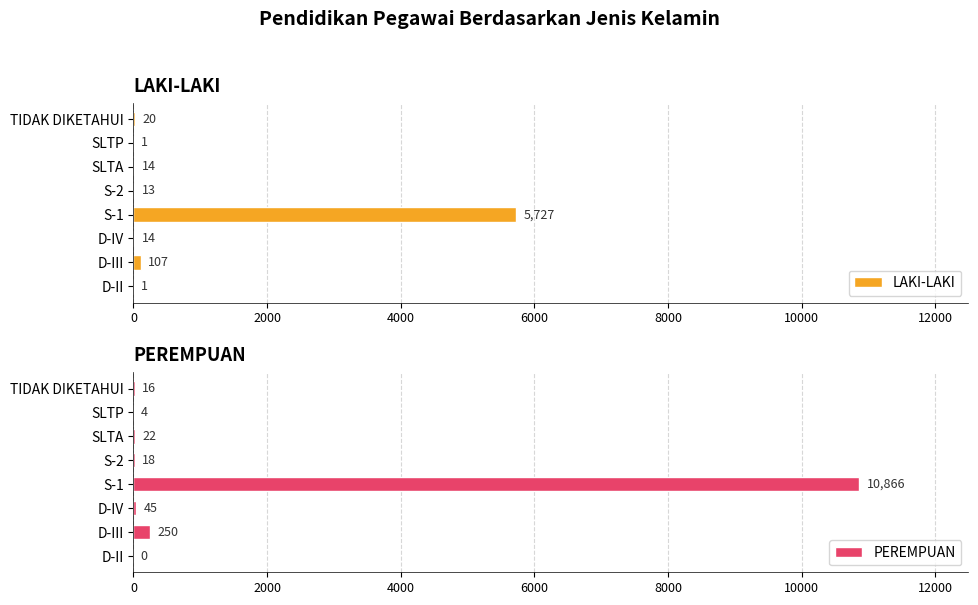

What are all the series names shown in the legend?

LAKI-LAKI, PEREMPUAN